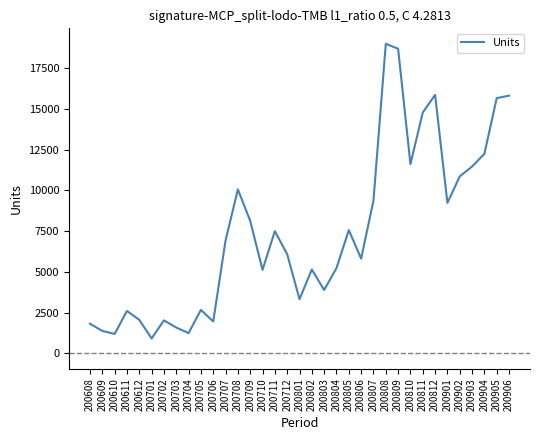

Which label corresponds to the smallest value in the chart?

200701